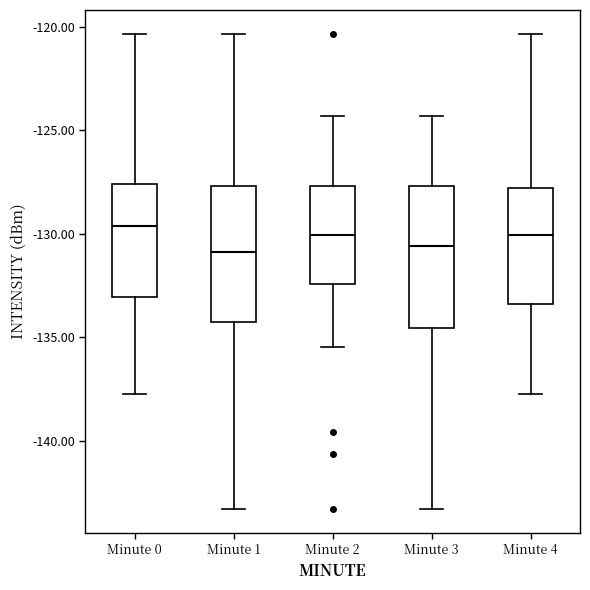

Reading left to right, transcribe this box plot: for each box, give where its median line is, the range the box spans, and where its two whiskers end, as read against the y-axis. The values are not printed on the chart, so give them approximately, as read against the axis.

Minute 0: median -129.5, box -133.0 to -127.5, whiskers -137.5 to -120.5
Minute 1: median -131.0, box -134.5 to -127.5, whiskers -143.5 to -120.5
Minute 2: median -130.0, box -132.5 to -127.5, whiskers -135.5 to -124.5
Minute 3: median -130.5, box -134.5 to -127.5, whiskers -143.5 to -124.5
Minute 4: median -130.0, box -133.5 to -128.0, whiskers -137.5 to -120.5